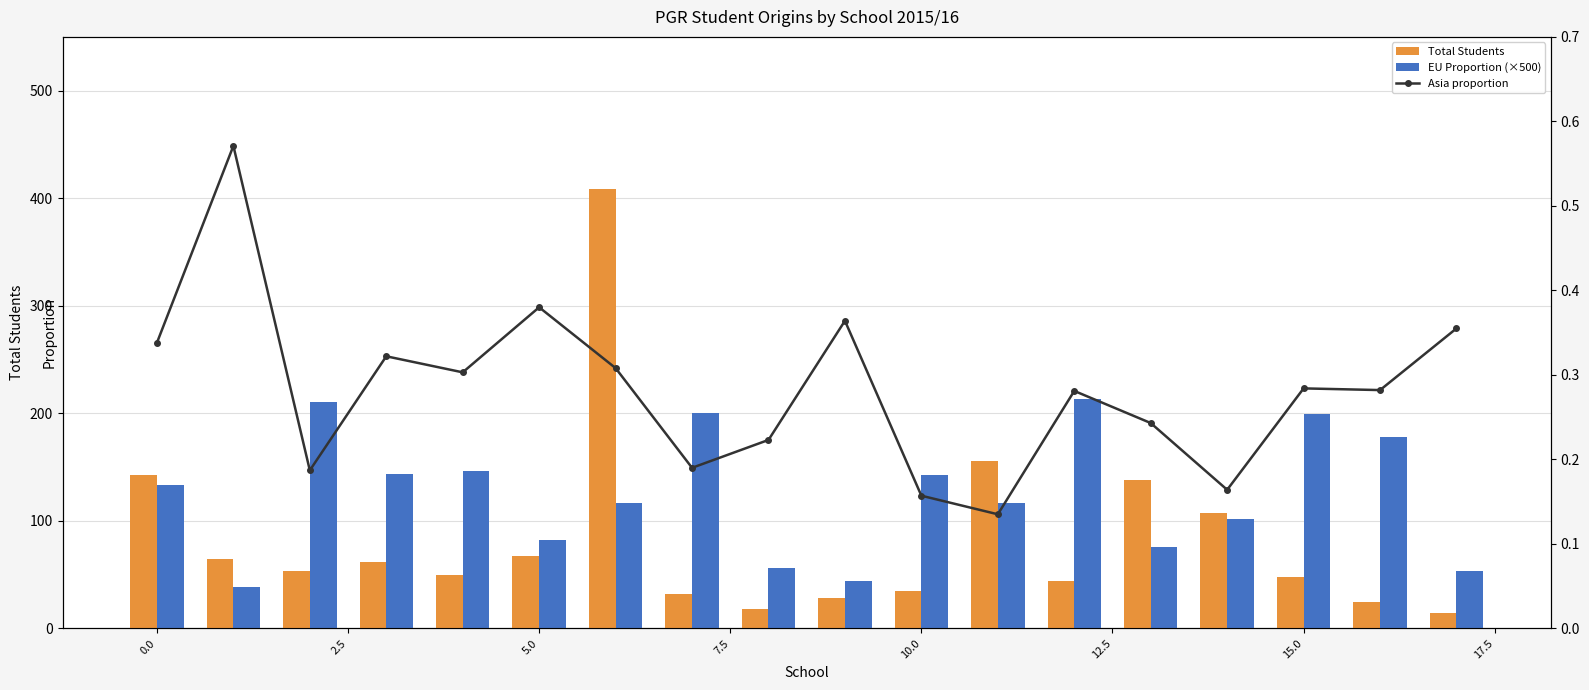

How many data points in Total Students are less than 53?

9